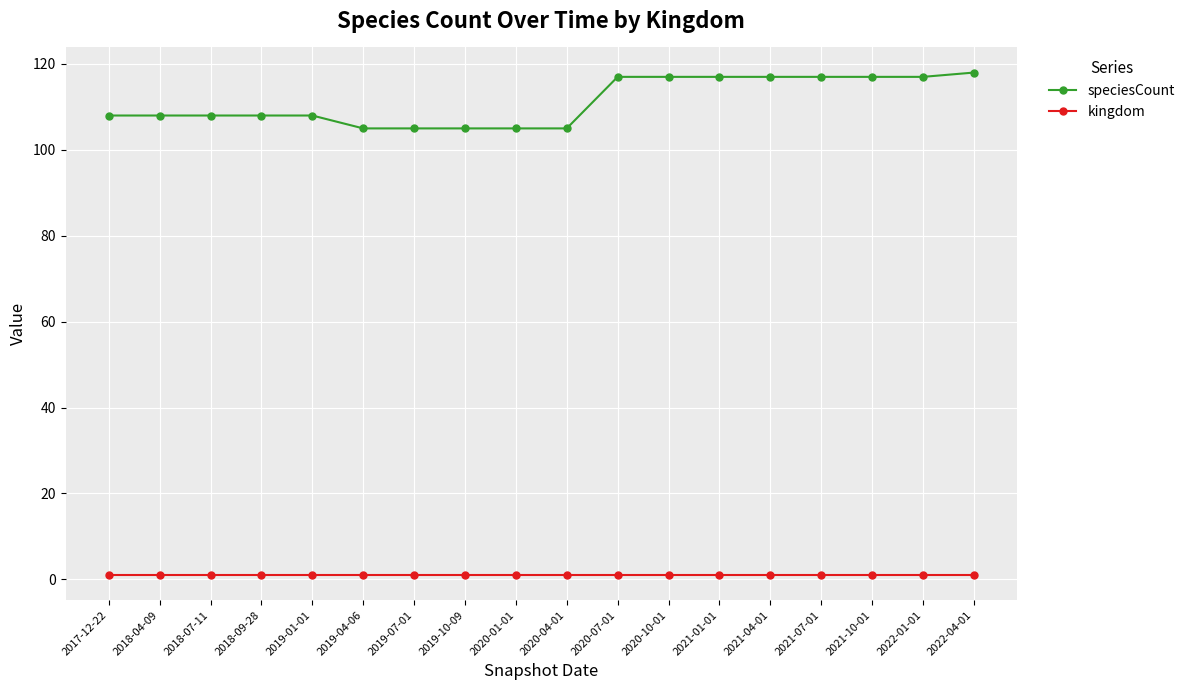

What is the sum of the kingdom values at 2018-04-09 and 2018-07-11?

2